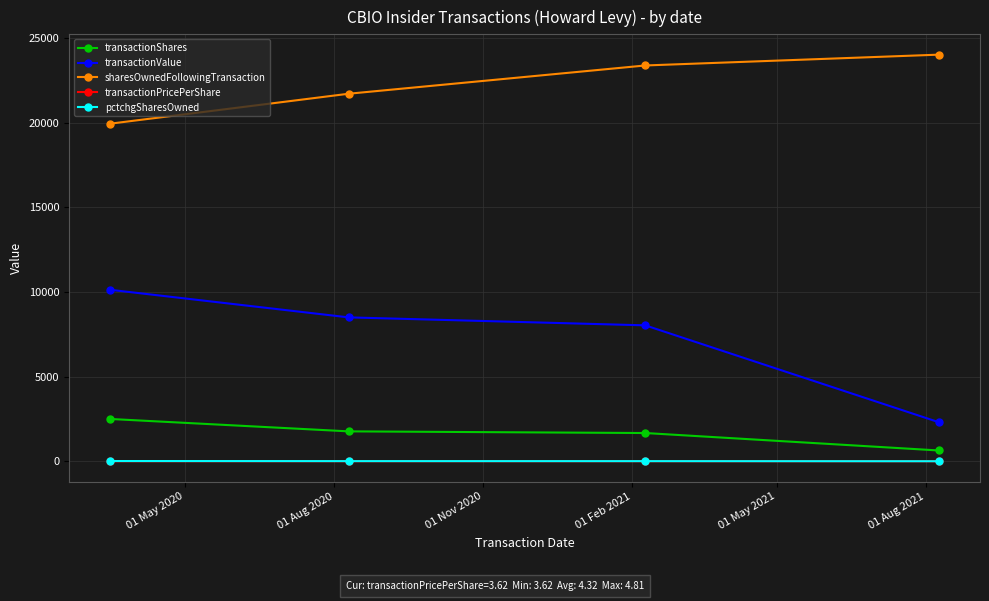

At how many categories does at least one series exceed 13182?

4